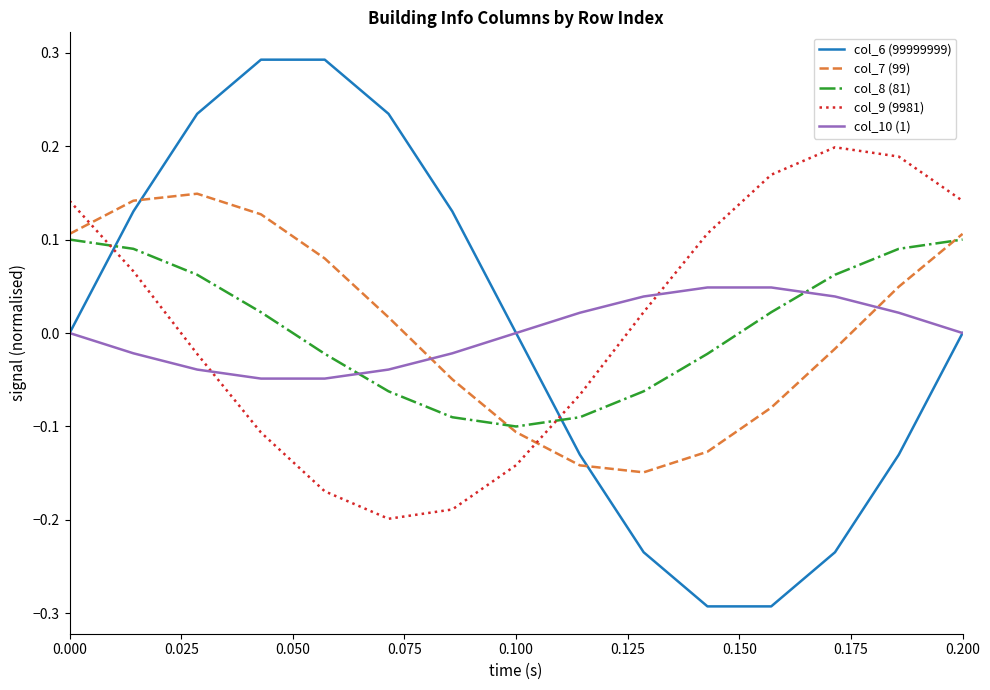

List the series in order of their peak value, lowest first.

col_10 (1), col_8 (81), col_7 (99), col_9 (9981), col_6 (99999999)